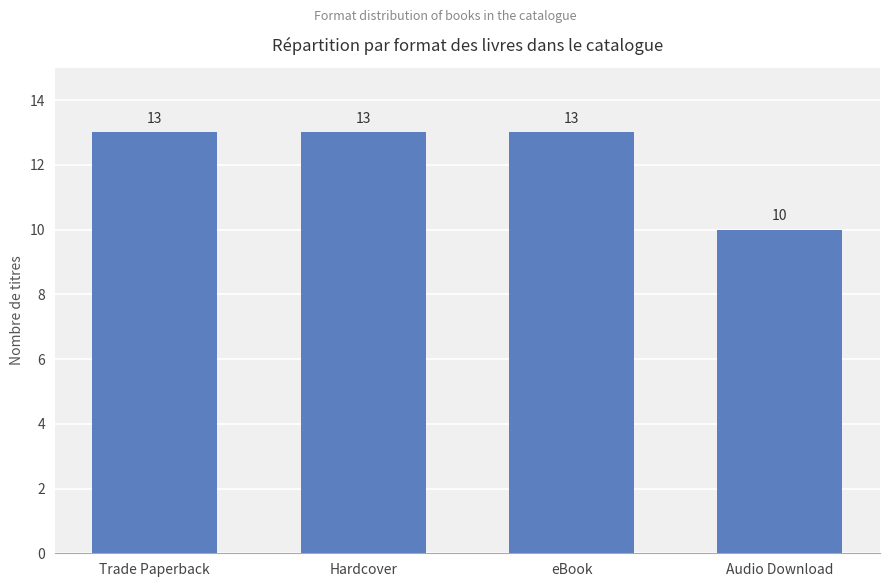

Reading left to right, transcribe all the data shown in this chart.

Trade Paperback=13	Hardcover=13	eBook=13	Audio Download=10